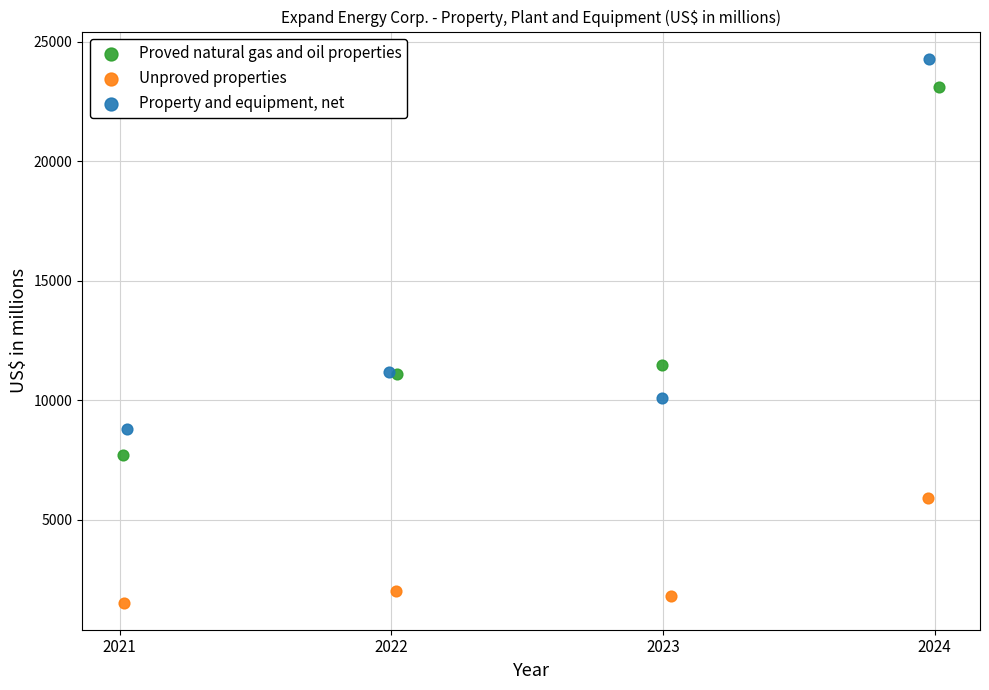

Which series reaches the maximum Y coordinate?

Property and equipment, net